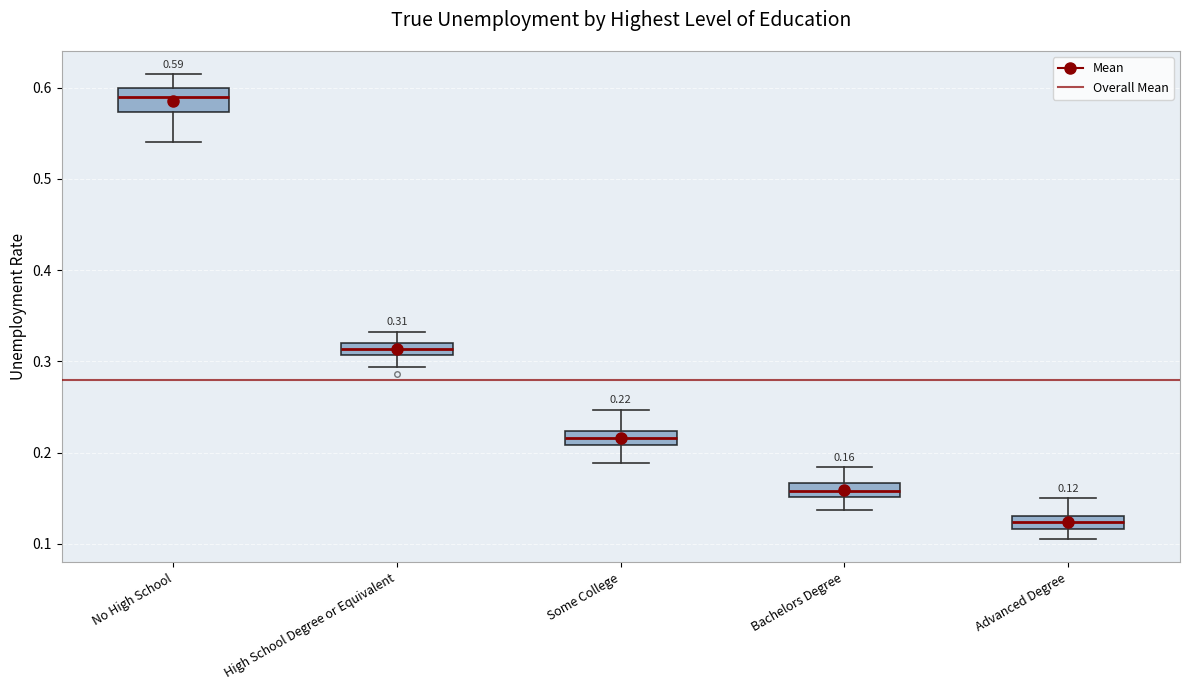

Which box's median line is the highest?

No High School